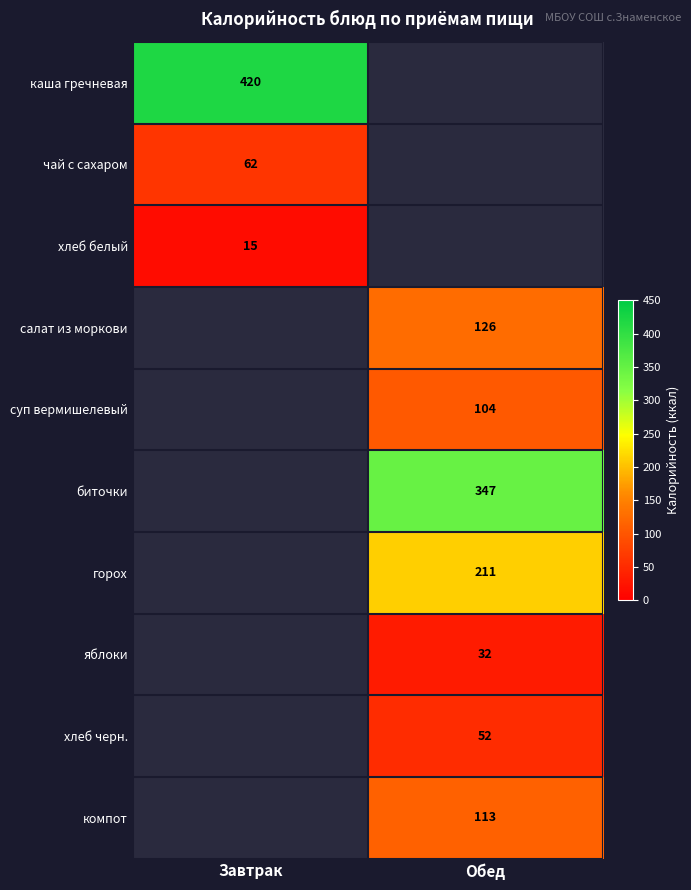

True or false: каша гречневая has a value of 230 at Завтрак.

False